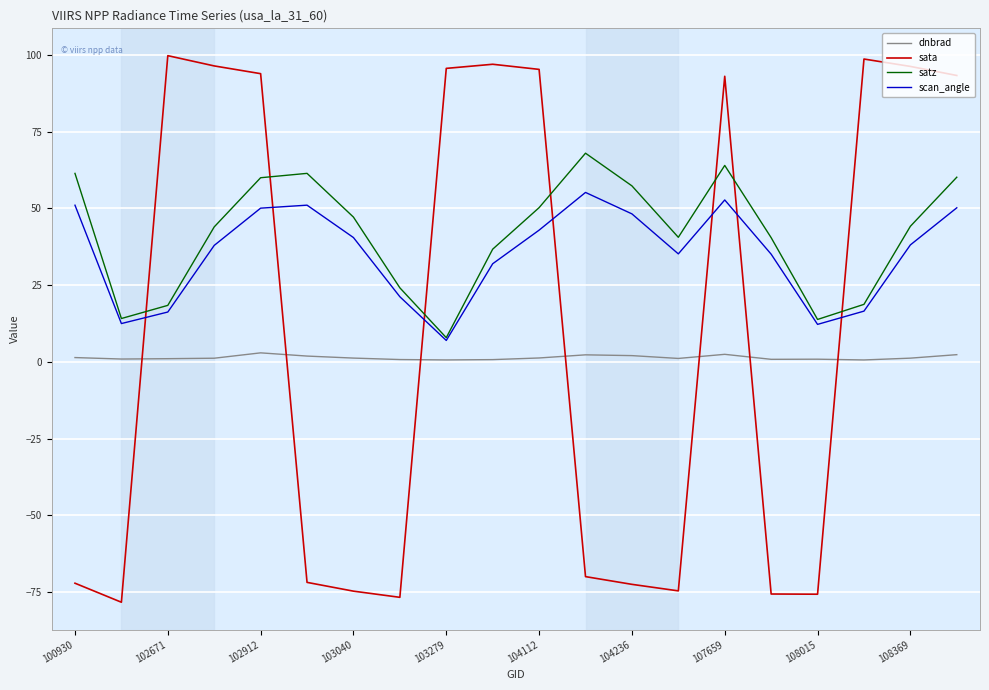

True or false: satz and dnbrad cross at least once.

False